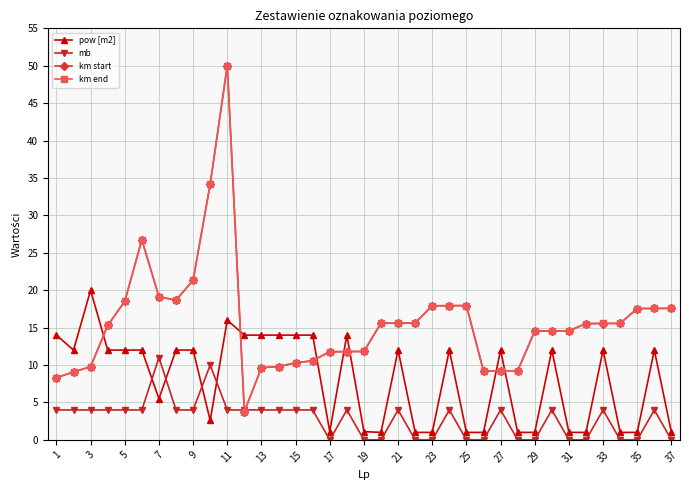

What is the greatest value displayed?

50.0